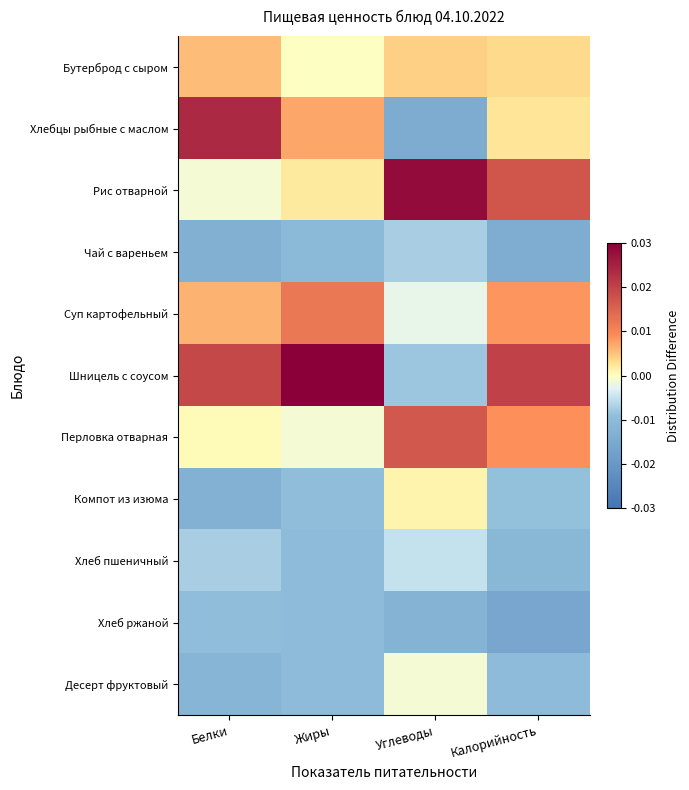

Reading right to left, what are all the values shown in this chart?

Бутерброд с сыром: Калорийность=0.0	Углеводы=0.0	Жиры=-0.0	Белки=0.0
Хлебцы рыбные с маслом: Калорийность=0.0	Углеводы=-0.0	Жиры=0.0	Белки=0.0
Рис отварной: Калорийность=0.0	Углеводы=0.0	Жиры=0.0	Белки=-0.0
Чай с вареньем: Калорийность=-0.0	Углеводы=-0.0	Жиры=-0.0	Белки=-0.0
Суп картофельный: Калорийность=0.0	Углеводы=-0.0	Жиры=0.0	Белки=0.0
Шницель с соусом: Калорийность=0.0	Углеводы=-0.0	Жиры=0.0	Белки=0.0
Перловка отварная: Калорийность=0.0	Углеводы=0.0	Жиры=-0.0	Белки=0.0
Компот из изюма: Калорийность=-0.0	Углеводы=0.0	Жиры=-0.0	Белки=-0.0
Хлеб пшеничный: Калорийность=-0.0	Углеводы=-0.0	Жиры=-0.0	Белки=-0.0
Хлеб ржаной: Калорийность=-0.0	Углеводы=-0.0	Жиры=-0.0	Белки=-0.0
Десерт фруктовый: Калорийность=-0.0	Углеводы=-0.0	Жиры=-0.0	Белки=-0.0